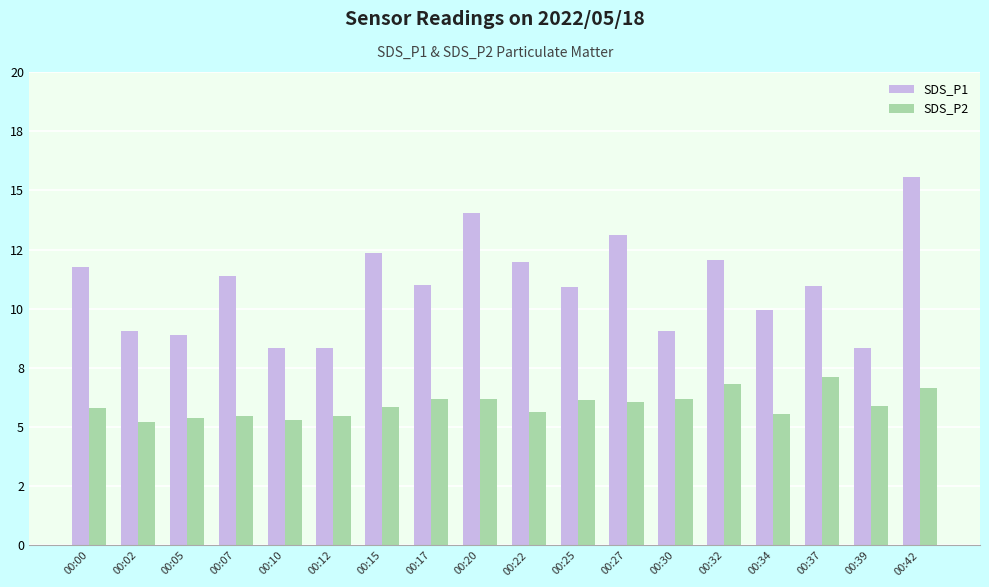

Is the value of SDS_P2 at 00:15 greater than the value of SDS_P1 at 00:27?

No